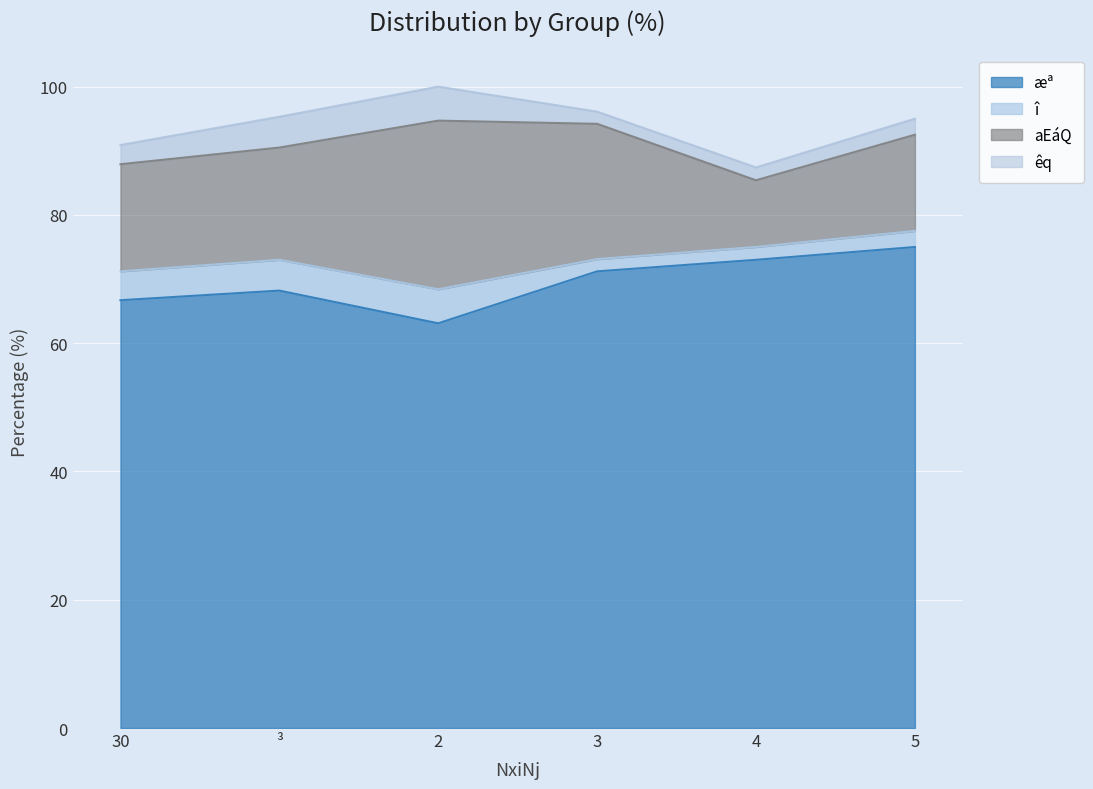

True or false: æª (66.7%) and î (4.5%) cross at least once.

False